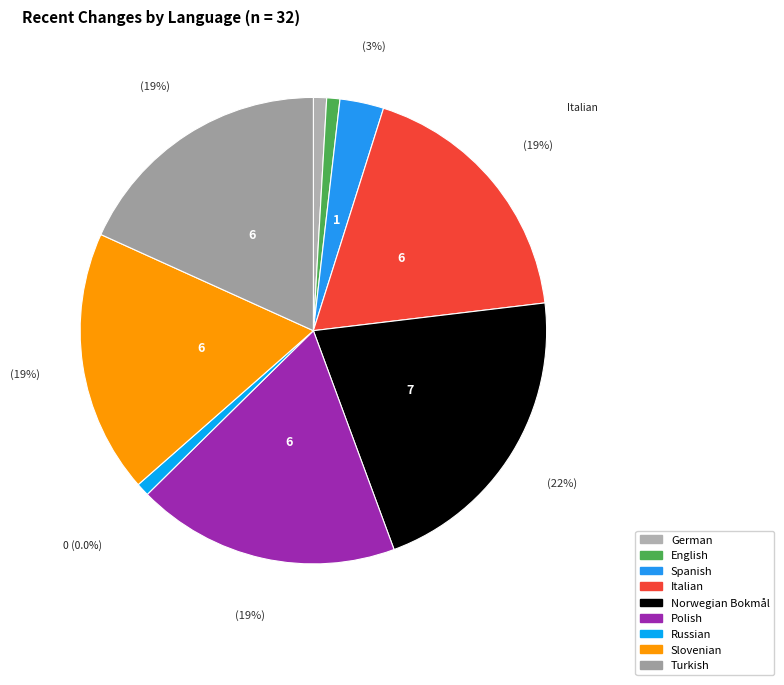

Is it true that Polish is 12% of the pie?

False